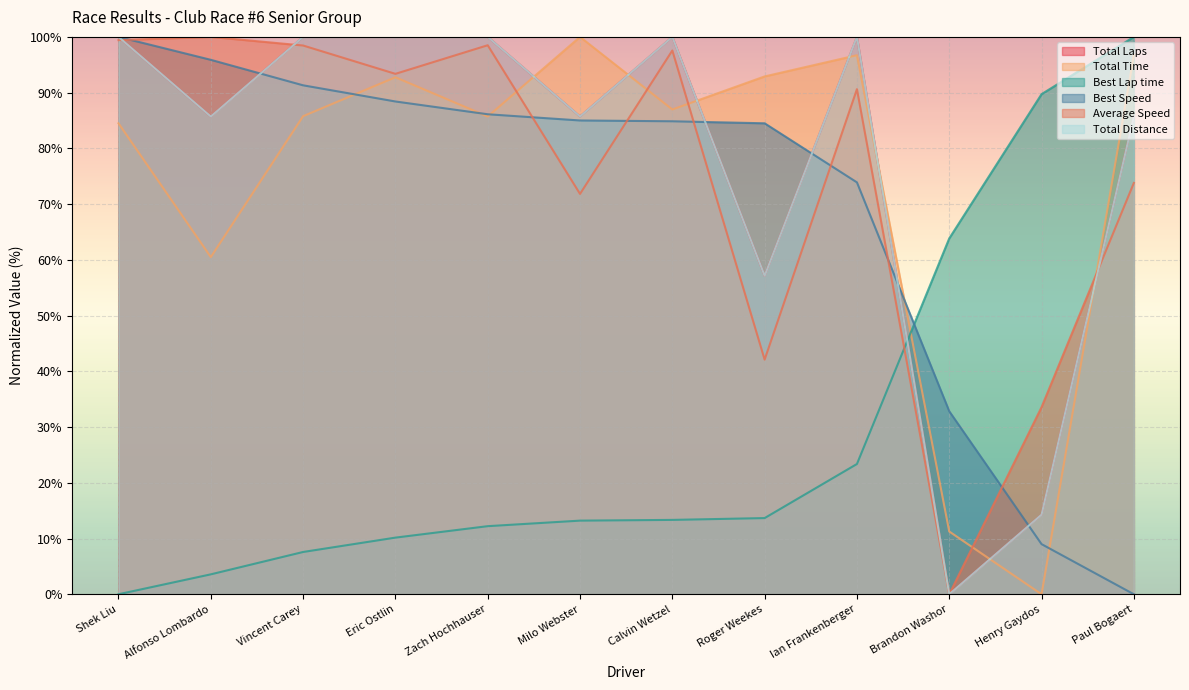

Does the chart display data point markers on the line(s)?

No